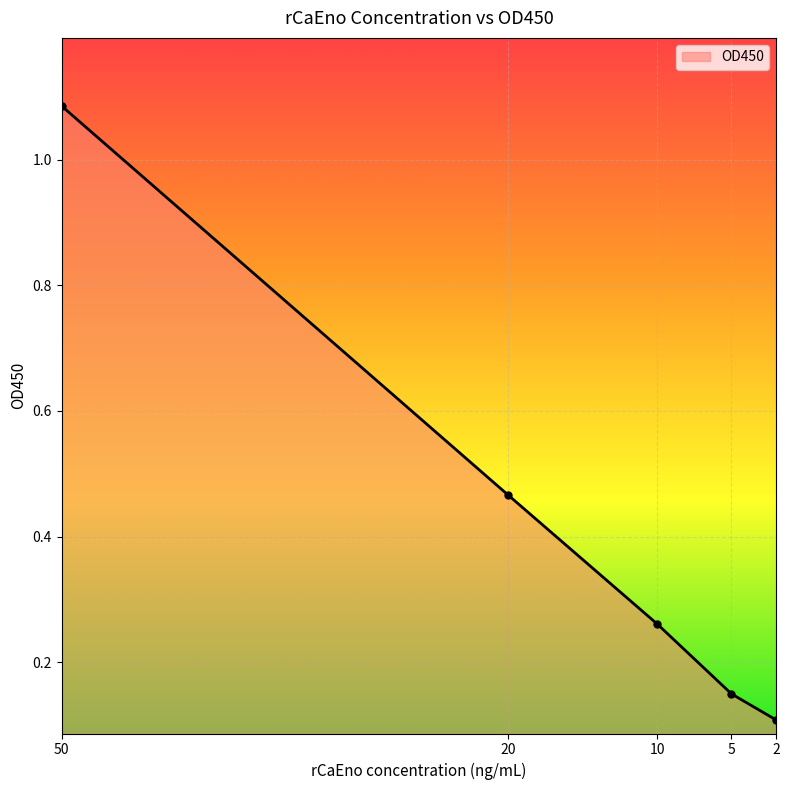

The value at 20 is 0.5. True or false?

True